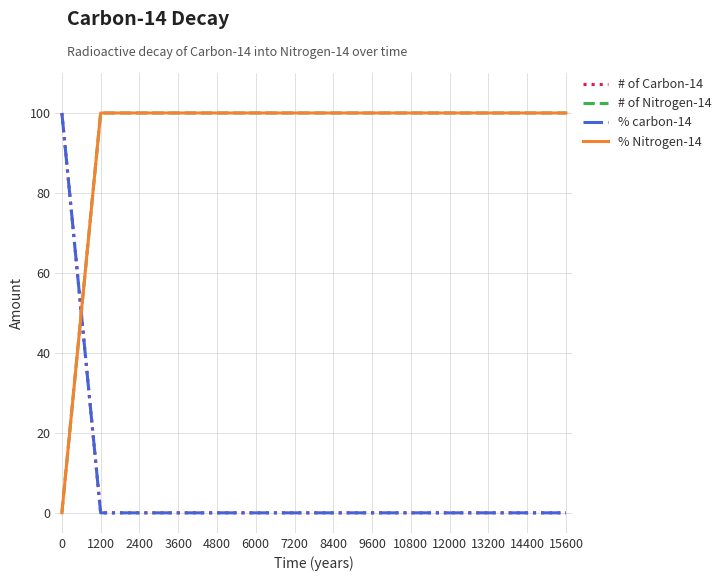

Does the chart display data point markers on the line(s)?

No